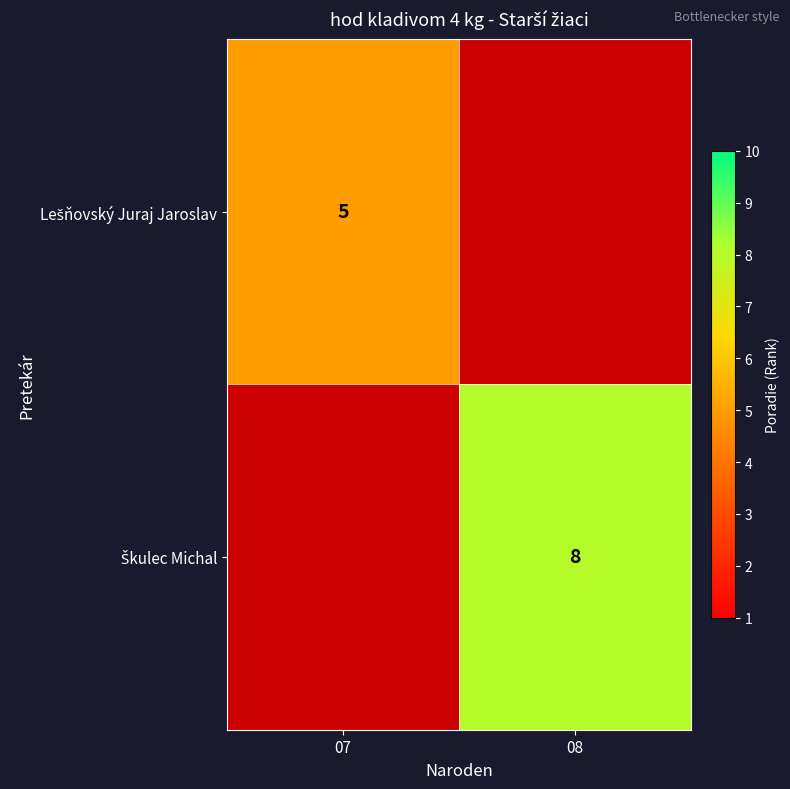

What is the highest value of the Lešňovský Juraj Jaroslav series?

5.0